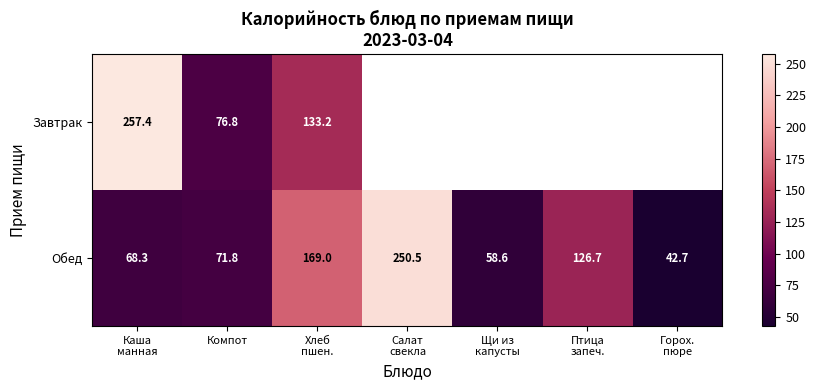

At which label does Обед first exceed 71?

Компот